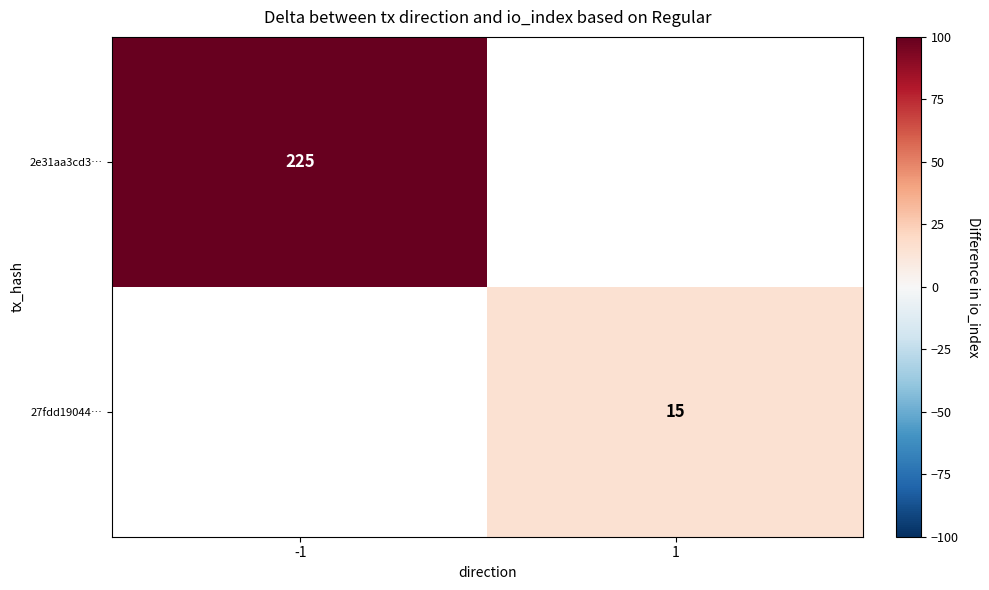

Is the value of 2e31aa3cd3… at -1 greater than the value of 27fdd19044… at 1?

Yes